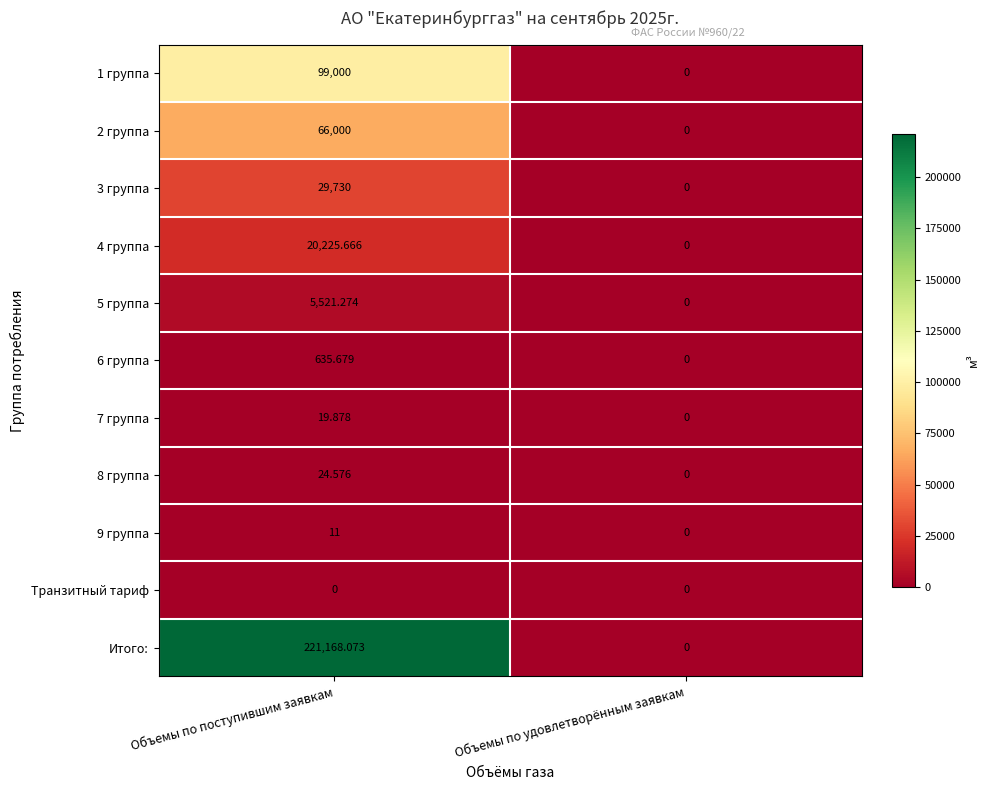

Which series changed the most between Объемы по поступившим заявкам and Объемы по удовлетворённым заявкам?

Итого: